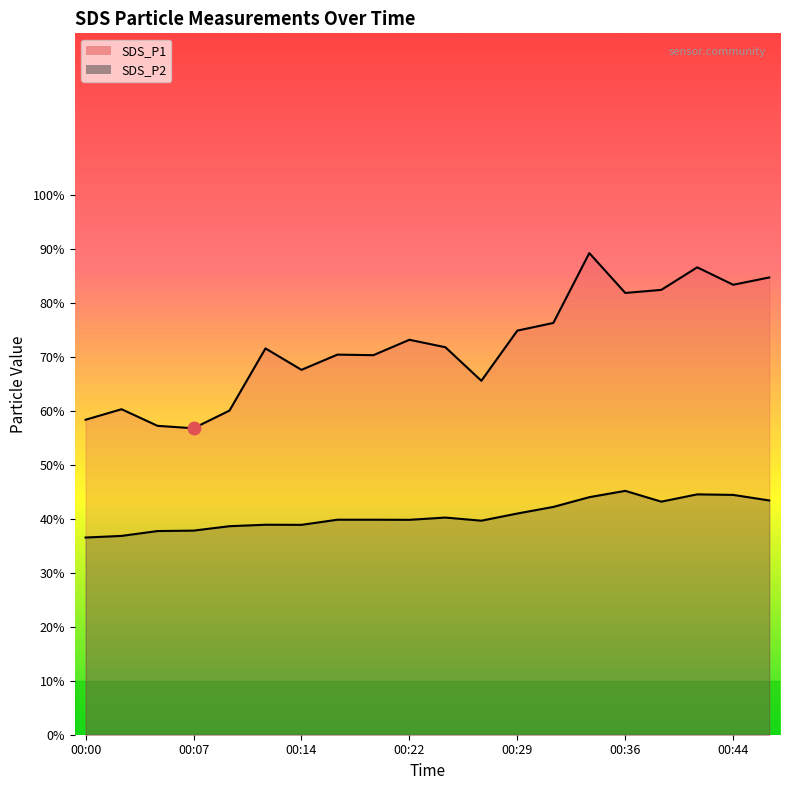

Does the chart have visible grid lines?

No